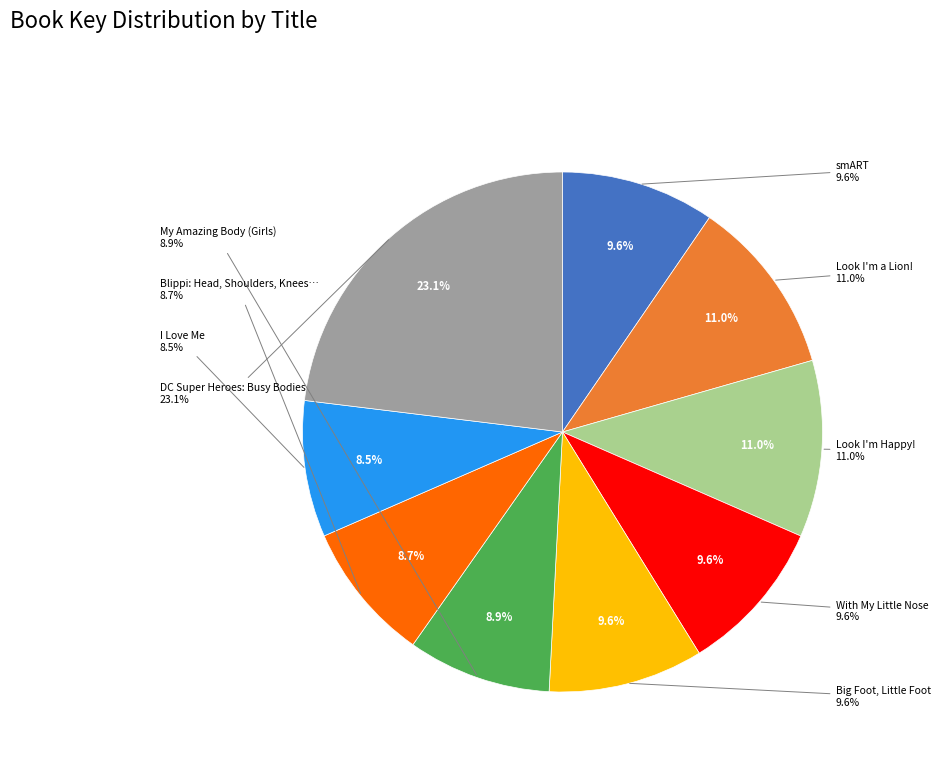

Combined, do Blippi: Head, Shoulders, Knees, and Toes and Look I'm a Lion! account for over 50%?

No